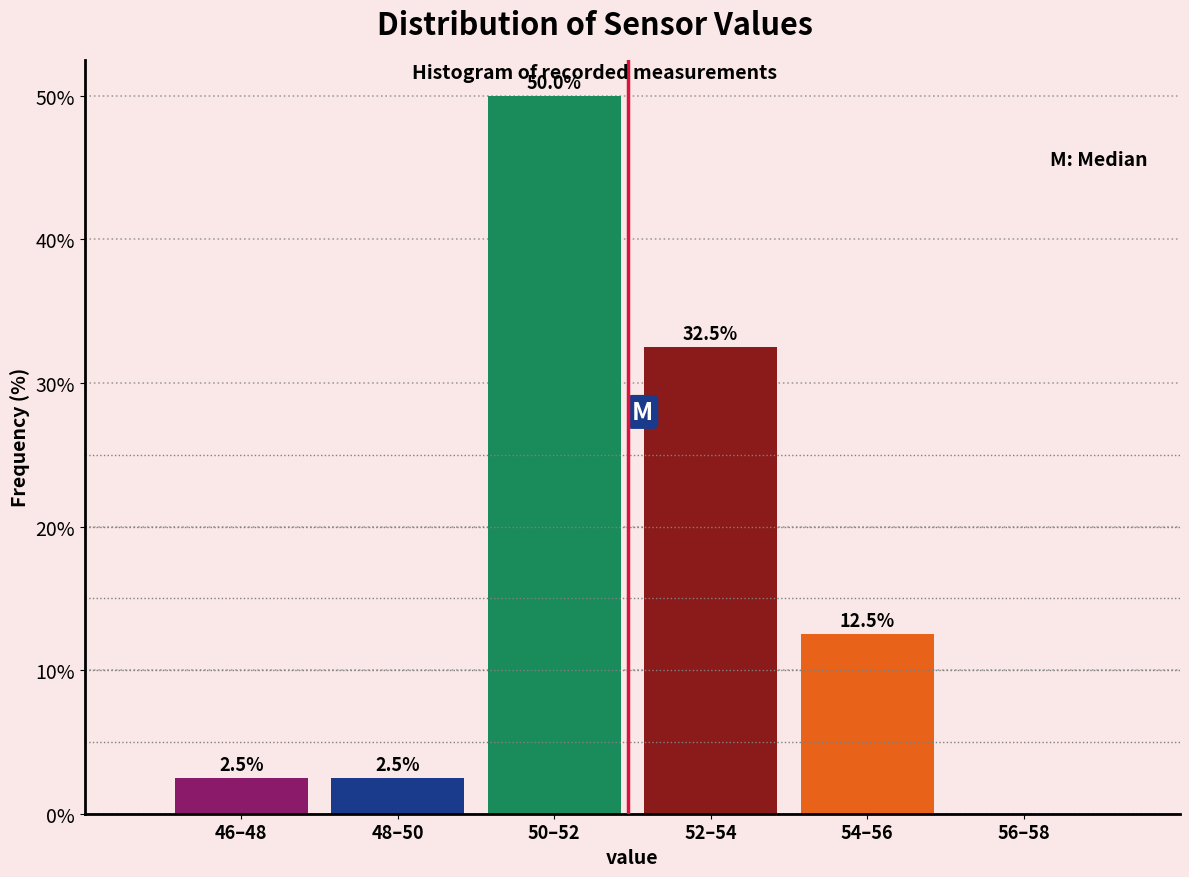

Reading right to left, extract all data points from this chart.

56–58=0.0	54–56=12.5	52–54=32.5	50–52=50.0	48–50=2.5	46–48=2.5